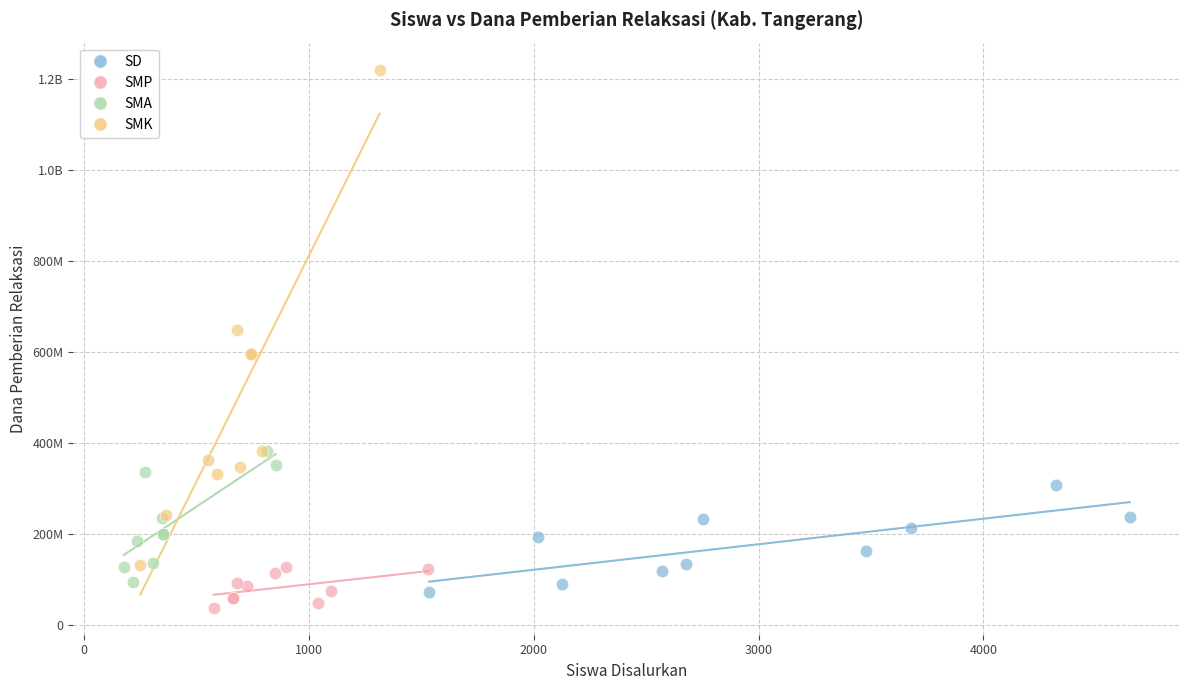

What are all the series names shown in the legend?

SD, SMP, SMA, SMK